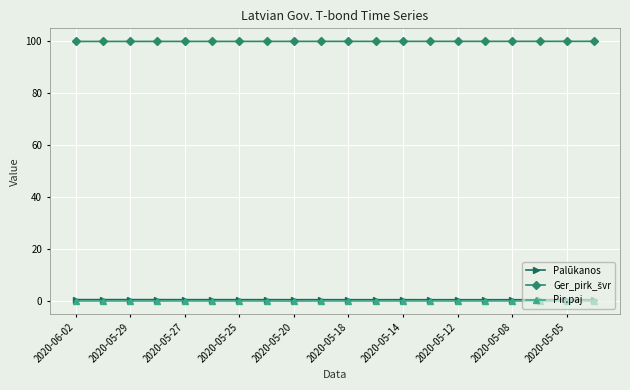

At how many categories does at least one series exceed 51?

20